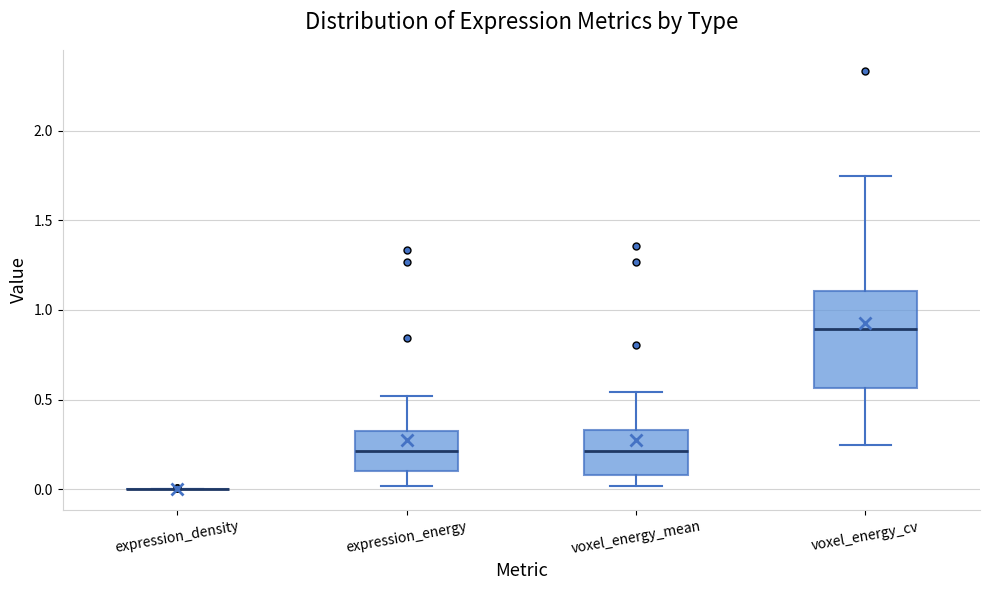

Reading left to right, read every box against the y-axis: the position of its median line, the range the box covers, and the ends of its whiskers. The values are not printed on the chart, so give them approximately, as read against the axis.

expression_density: box collapsed to a line at 0.00, whiskers 0.00 to 0.00
expression_energy: median 0.20, box 0.10 to 0.35, whiskers 0.00 to 0.50
voxel_energy_mean: median 0.20, box 0.10 to 0.35, whiskers 0.00 to 0.55
voxel_energy_cv: median 0.90, box 0.55 to 1.10, whiskers 0.25 to 1.75